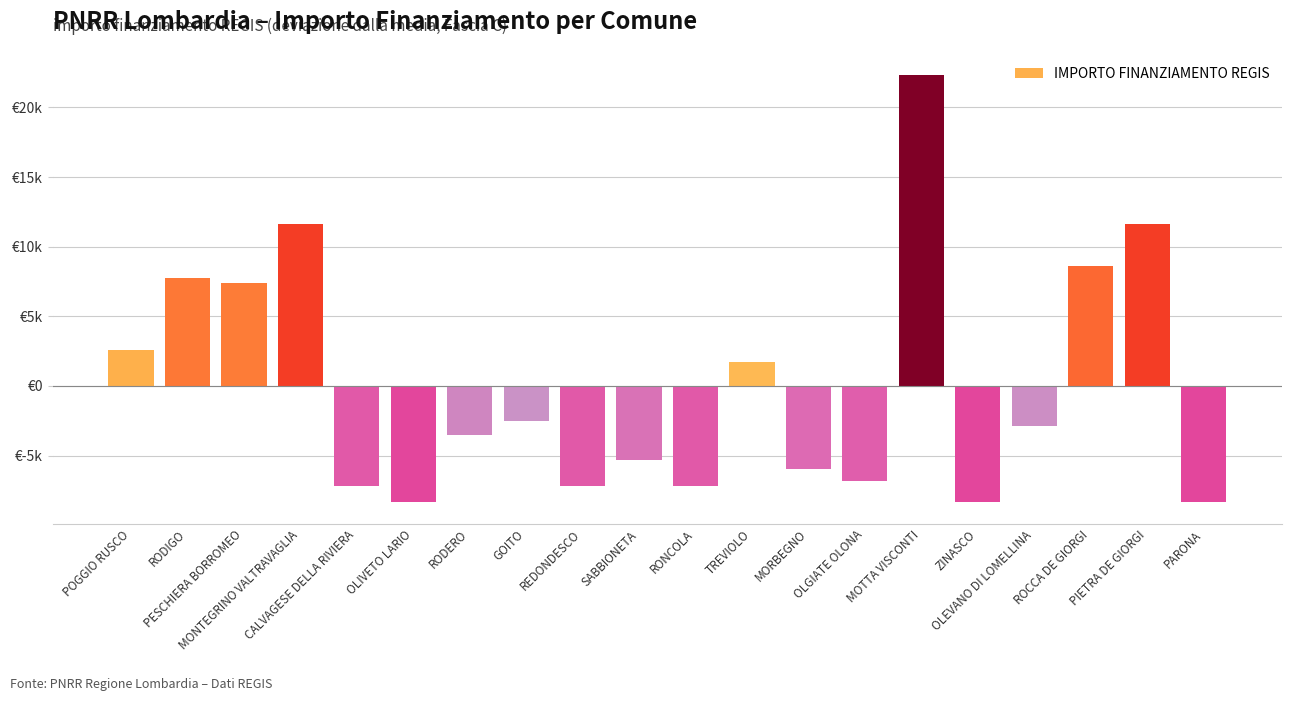

What is the label of the 1st bar from the right?

PARONA